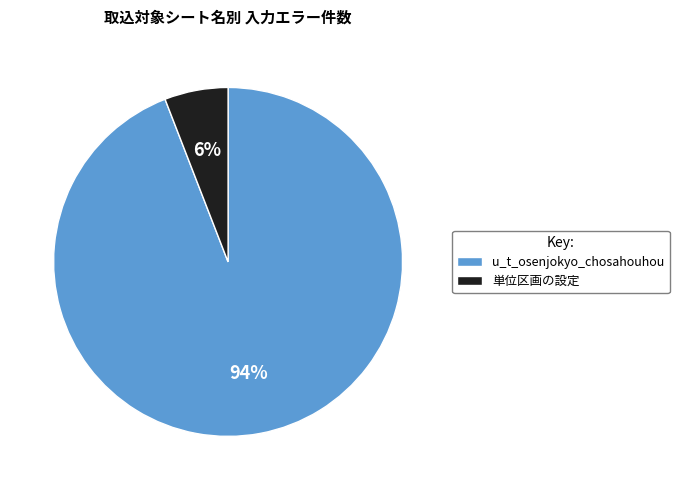

To the nearest percent, what is the average slice percentage?

50%